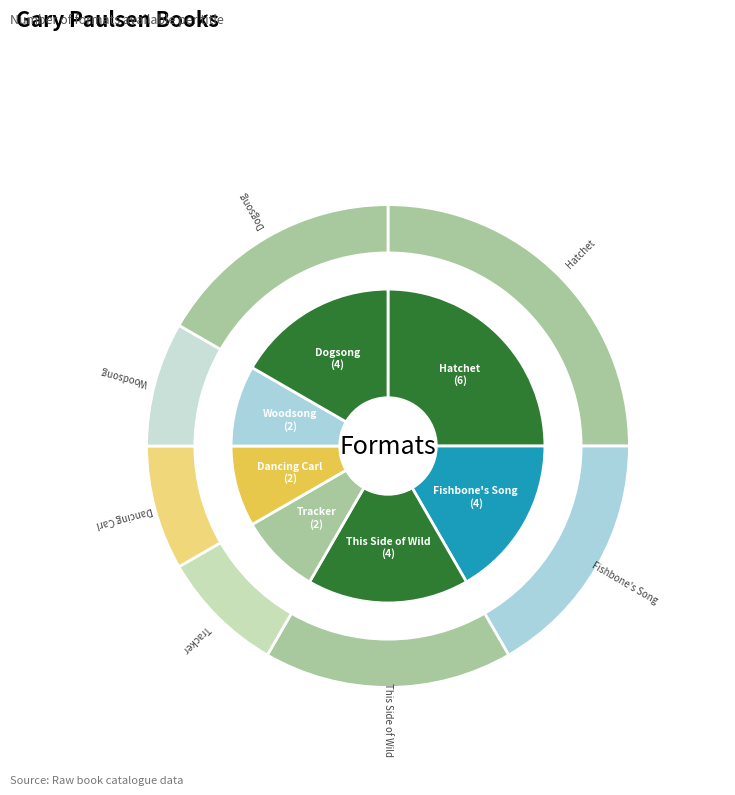

To the nearest percent, what is the average slice percentage?

14%